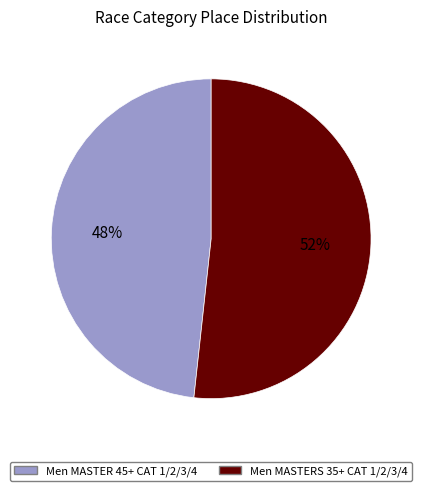

Is it true that Men MASTERS 35+ CAT 1/2/3/4 is 42% of the pie?

False